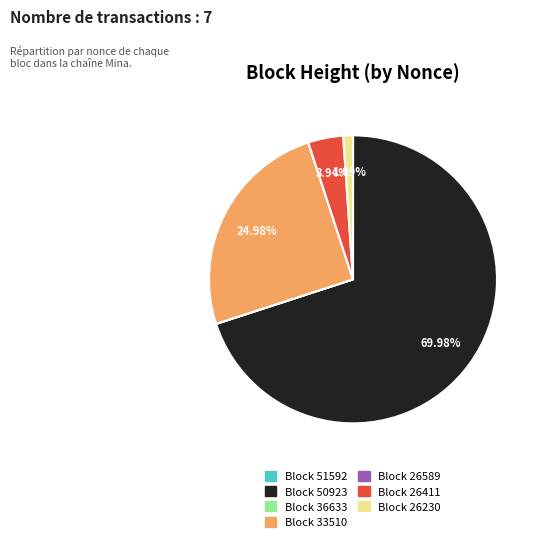

Is there any slice that represents more than half of the pie?

Yes